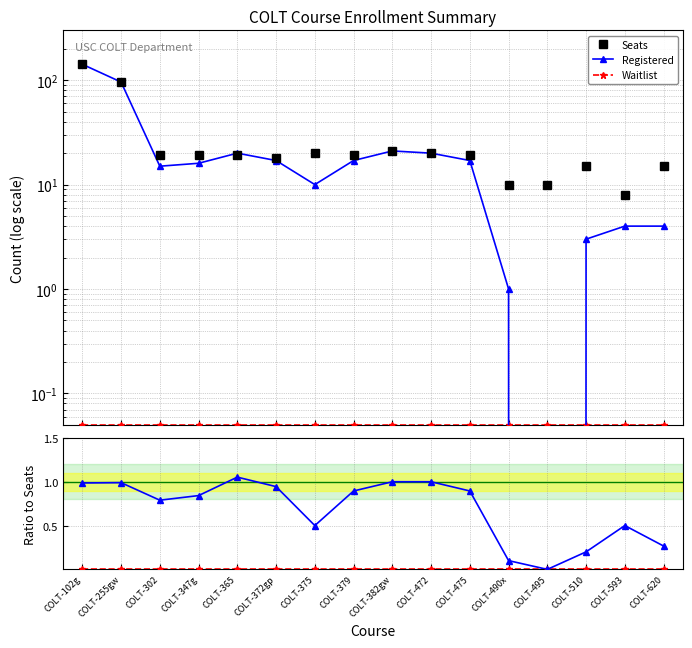

List the series in order of their peak value, lowest first.

Waitlist, Registered, Seats